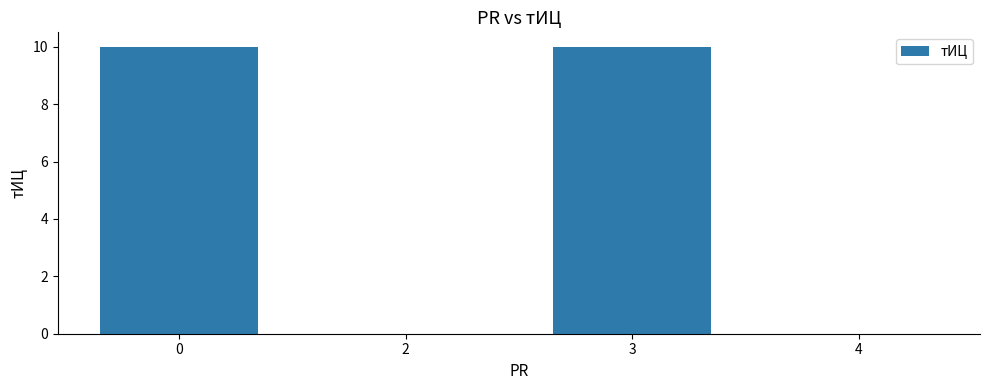

What is the sum of all values?

20